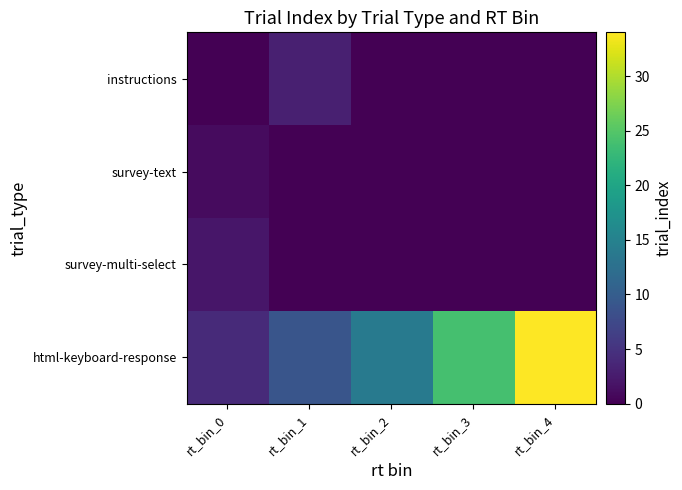

Between rt_bin_1 and rt_bin_3, which is larger?

rt_bin_1